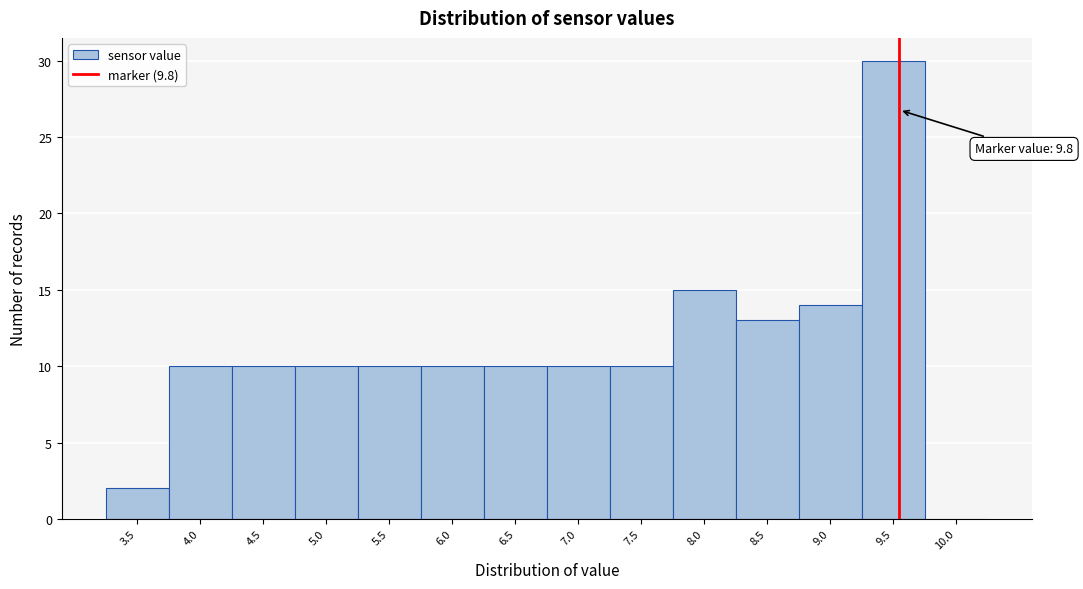

Reading left to right, list all the values displayed in this chart.

3.5=2	4.0=10	4.5=10	5.0=10	5.5=10	6.0=10	6.5=10	7.0=10	7.5=10	8.0=15	8.5=13	9.0=14	9.5=30	10.0=0